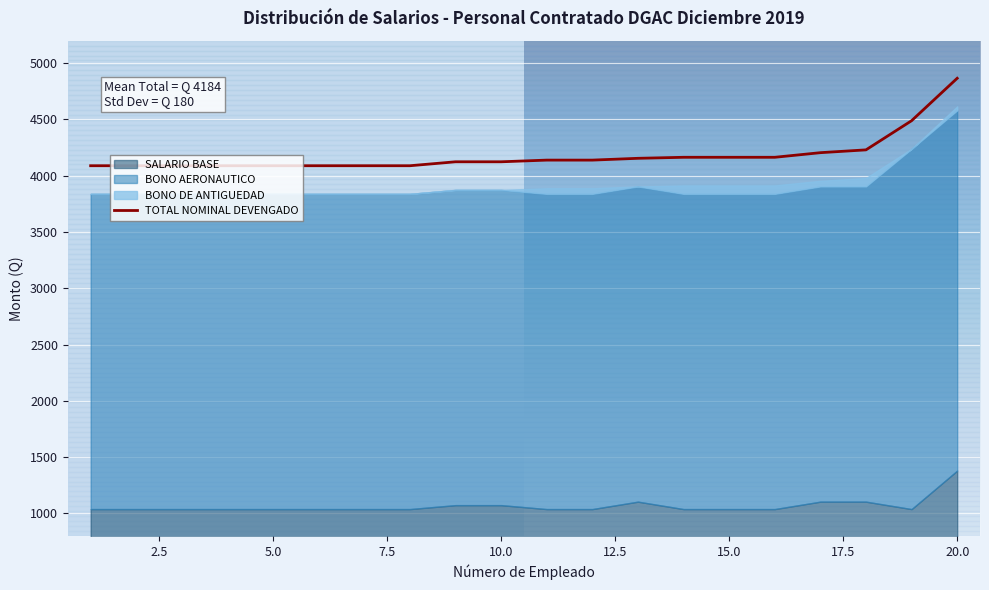

How many lines are shown in the chart?

1